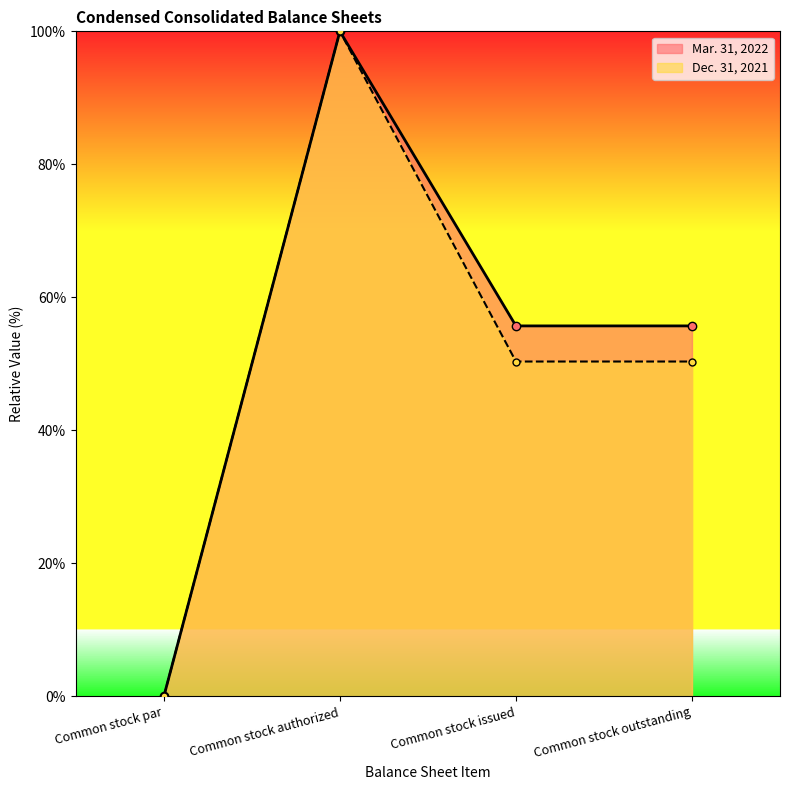

Rank the series by their maximum value, from lowest to highest.

Mar. 31, 2022, Dec. 31, 2021